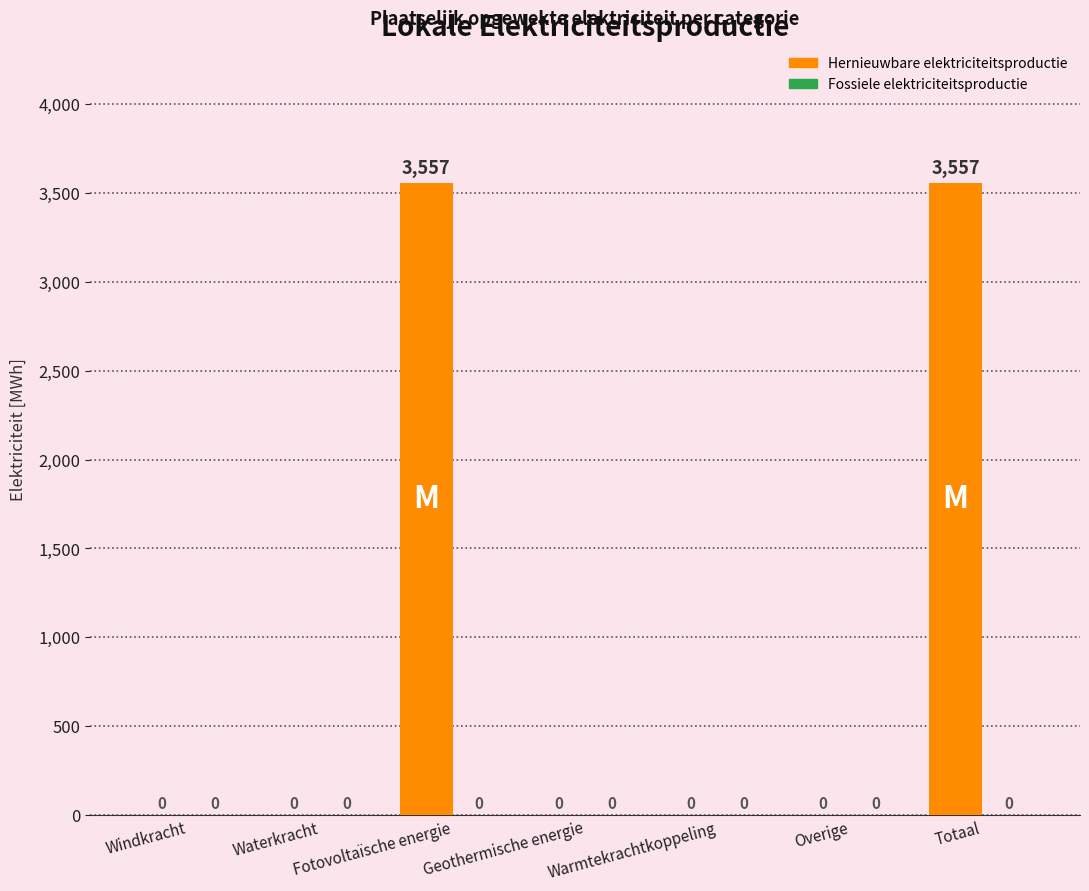

Are the bars horizontal?

No